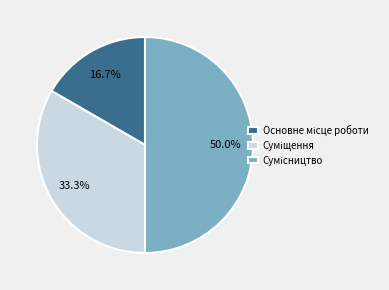

What percentage is the Сумісництво slice, to the nearest percent?

50%